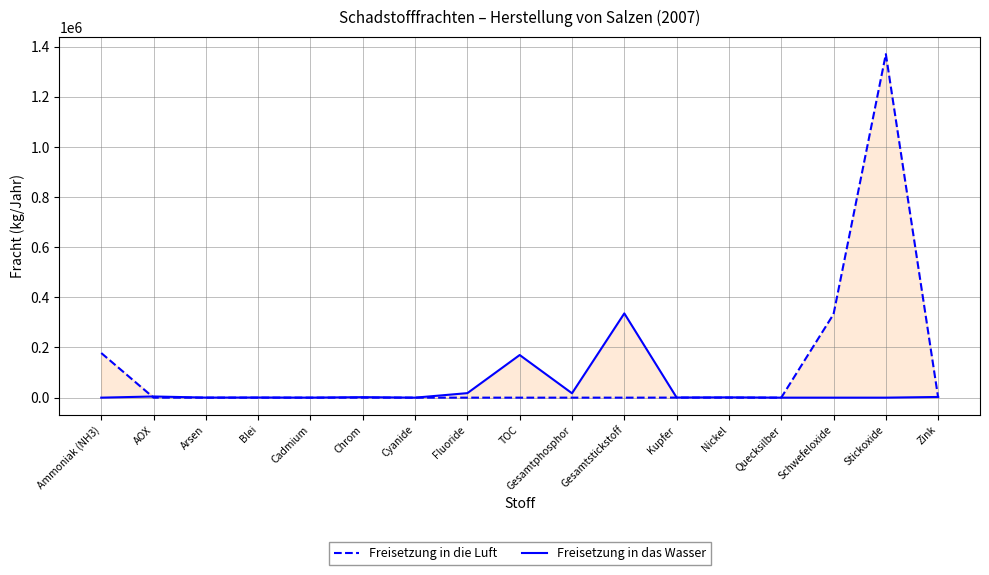

List the series in order of their overall mean, highest first.

Freisetzung in die Luft, Freisetzung in das Wasser